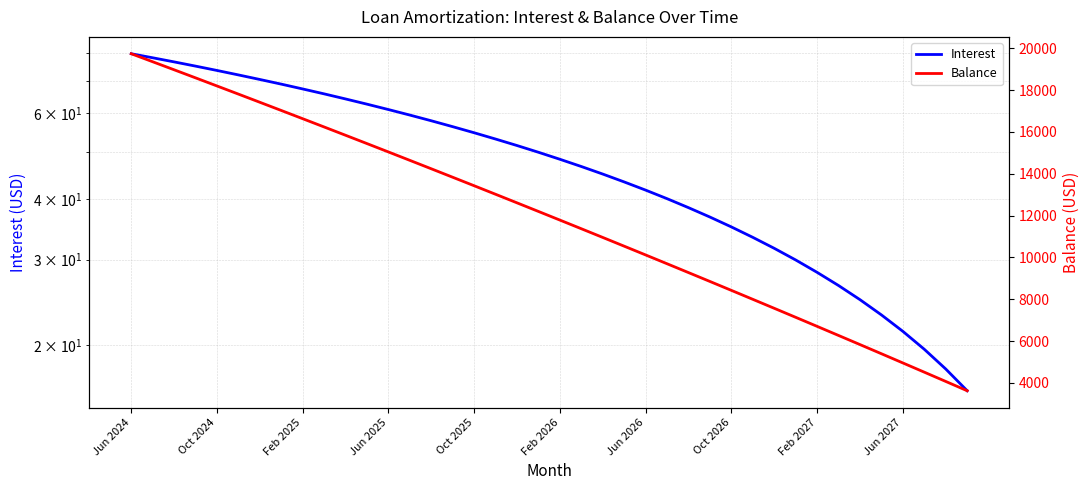

At which label does Interest reach its minimum?

39